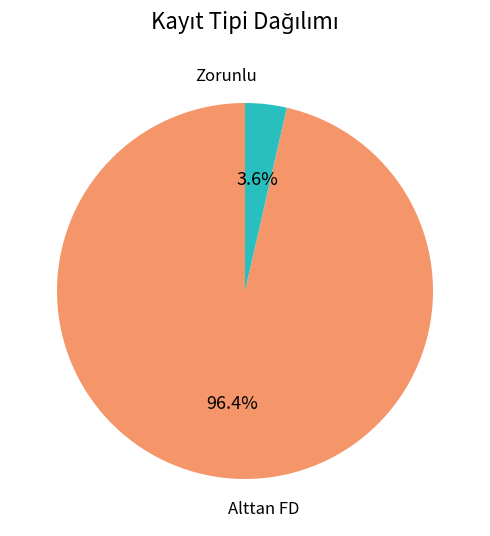

To the nearest percent, what is the difference between the Zorunlu and Alttan FD slice percentages?

93%